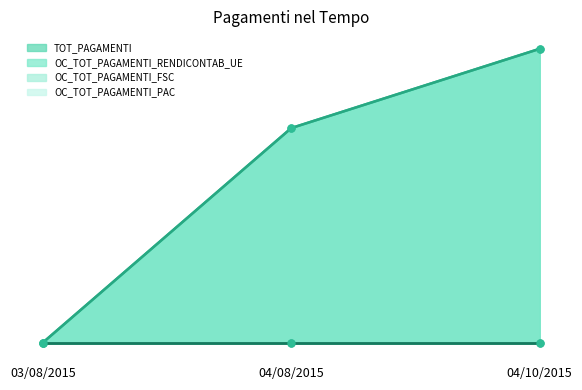

What is the label of the 2nd point from the left?

04/08/2015